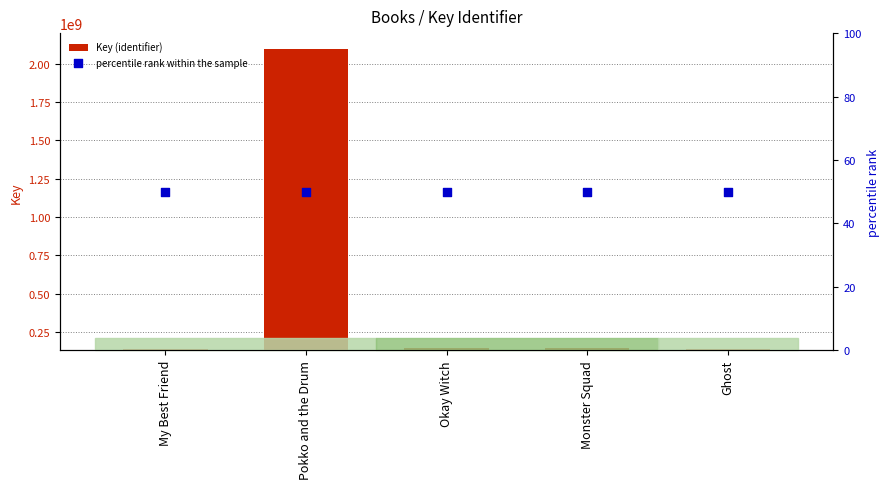

What is the total value across all series at Ghost?

139631249